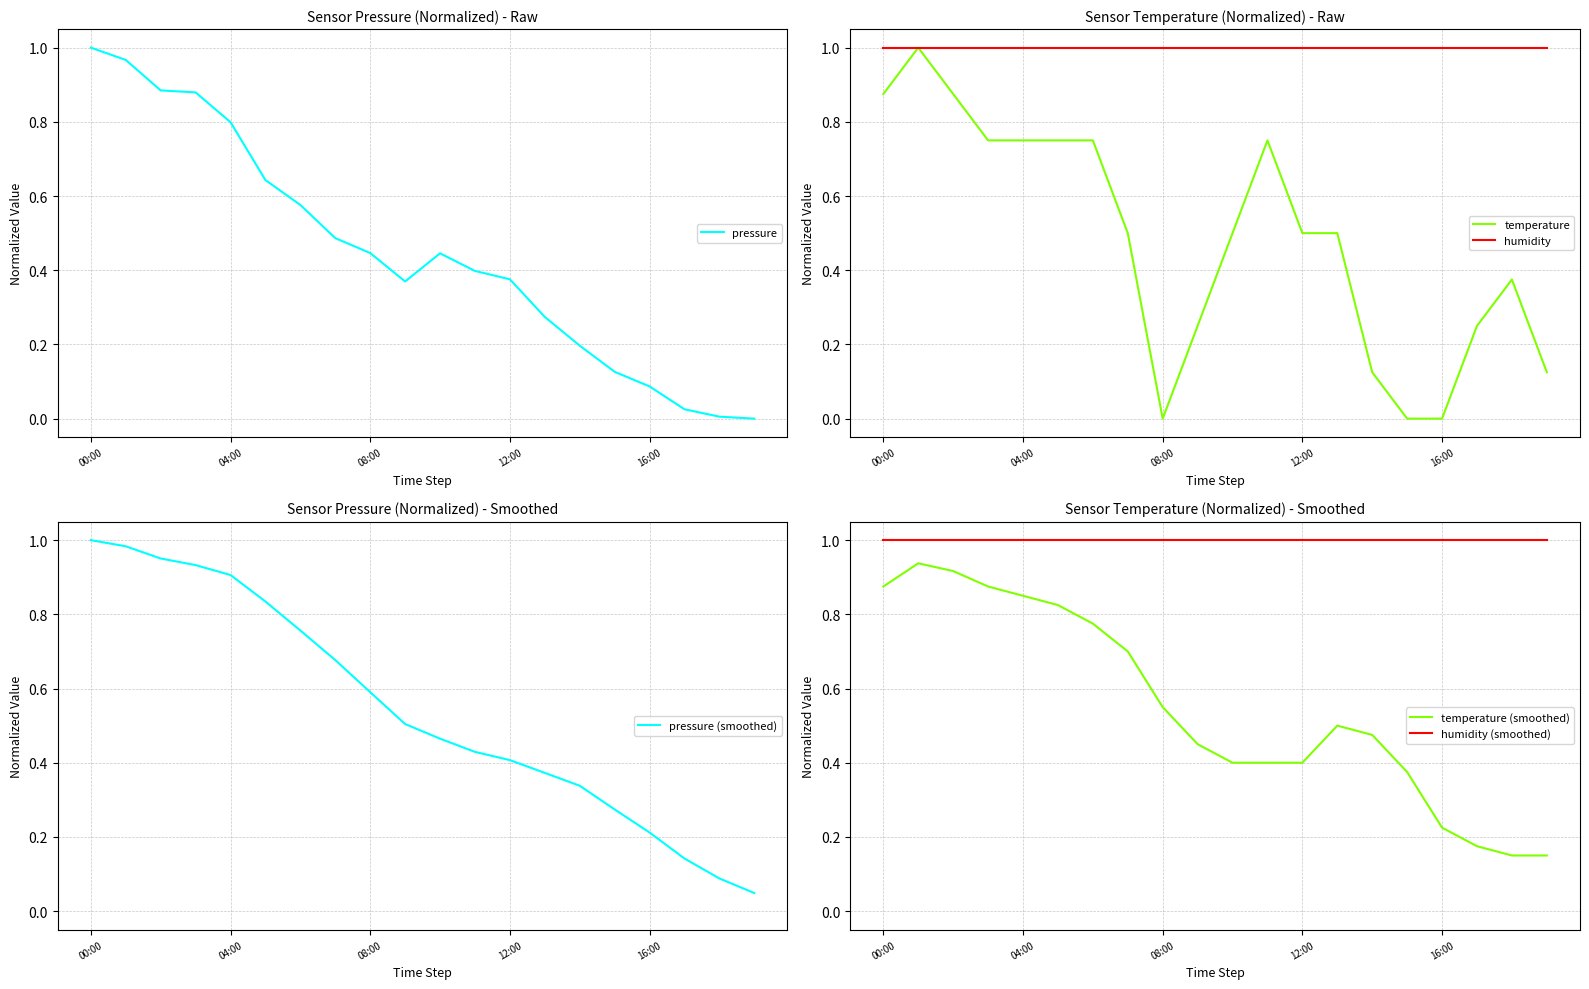

Which has a higher value, 10 or 13?

10